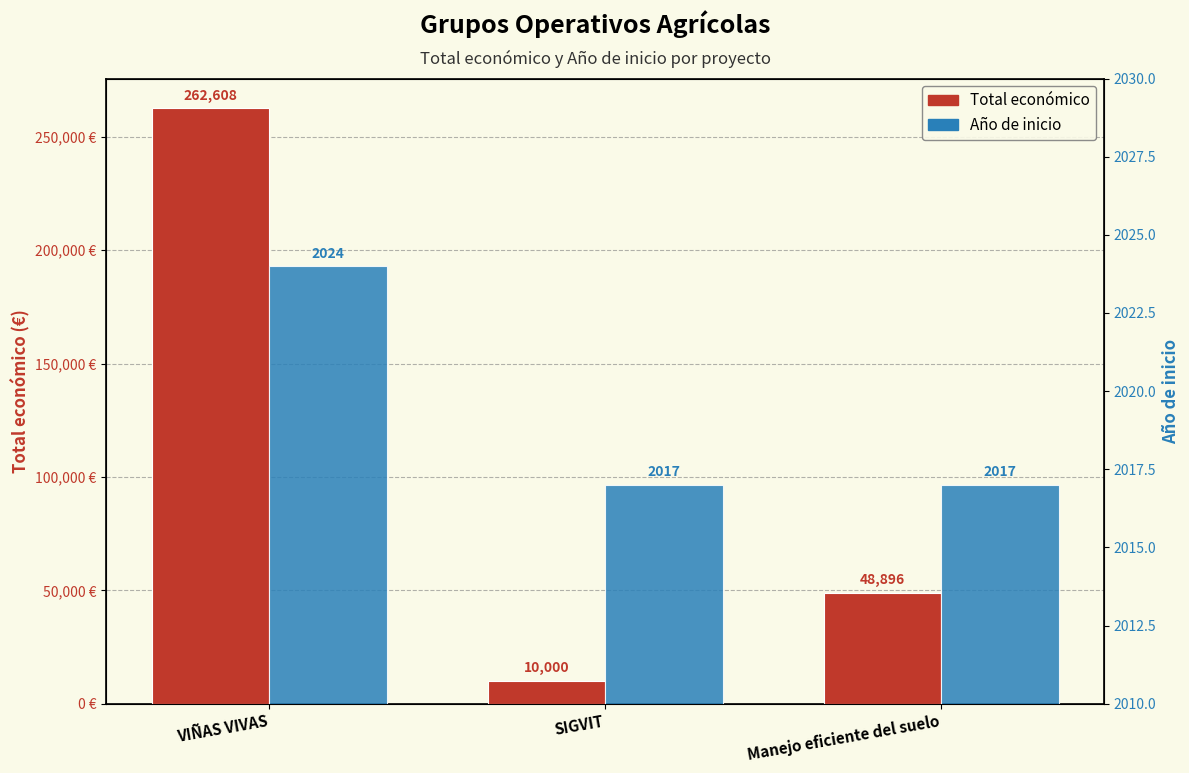

Which series changed the most between SIGVIT and Manejo eficiente del suelo?

Total económico